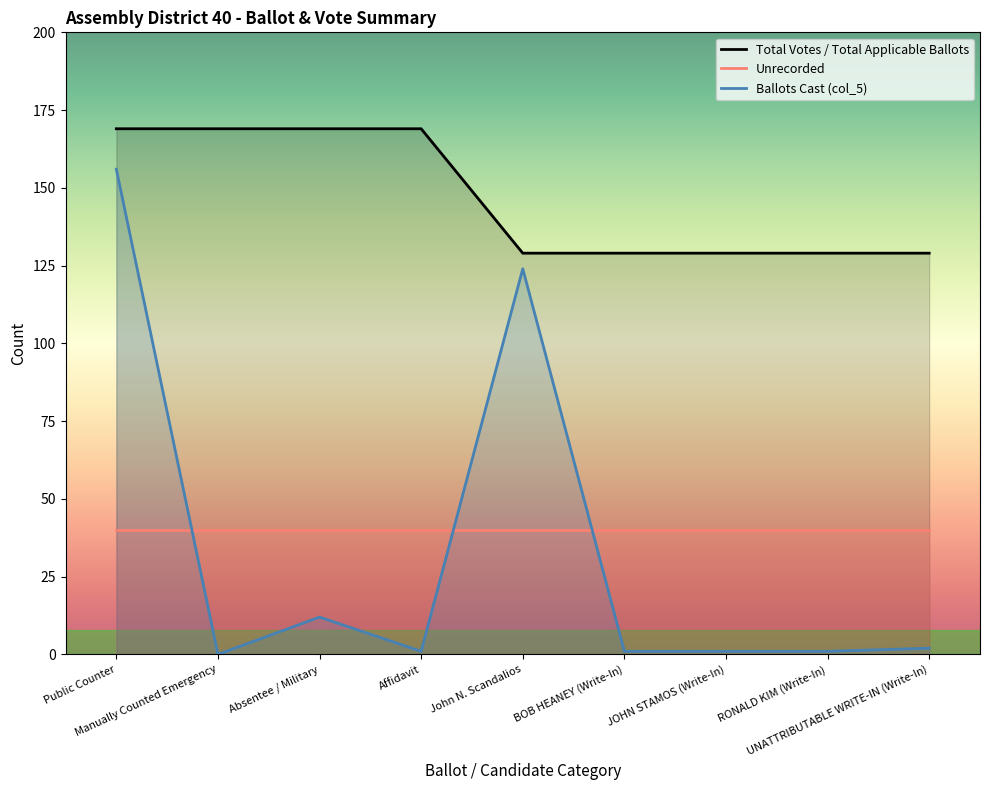

List the labels in order of value, smallest first.

John N. Scandalios, BOB HEANEY (Write-In), JOHN STAMOS (Write-In), RONALD KIM (Write-In), UNATTRIBUTABLE WRITE-IN (Write-In), Public Counter, Manually Counted Emergency, Absentee / Military, Affidavit